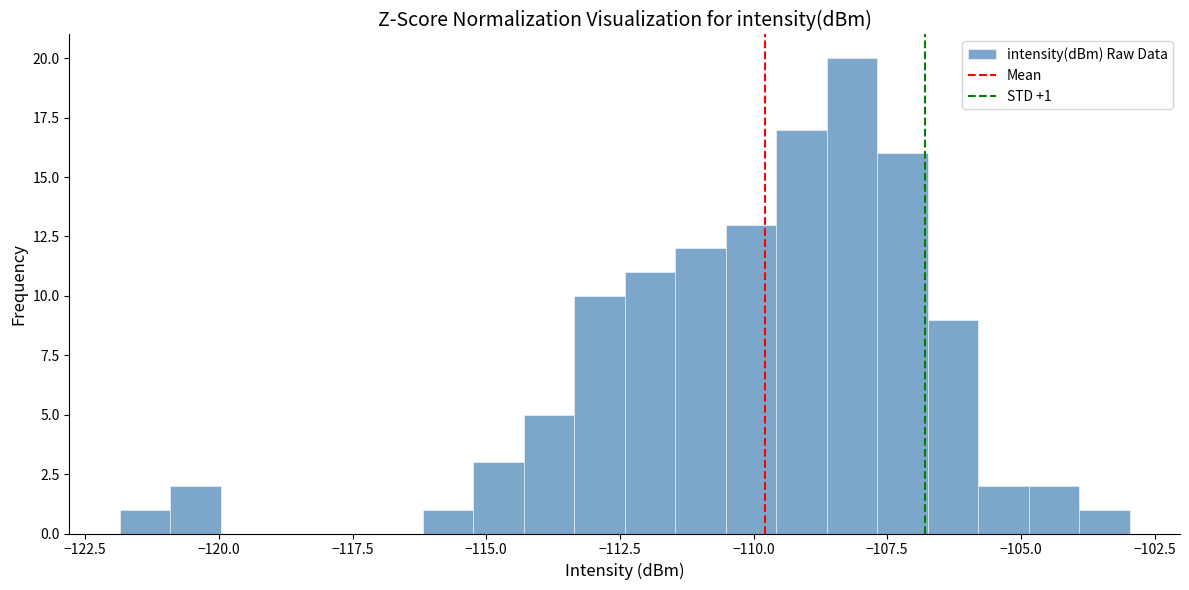

Read against the x-axis, roughly where is the centre of the tallest bar?

-108.0